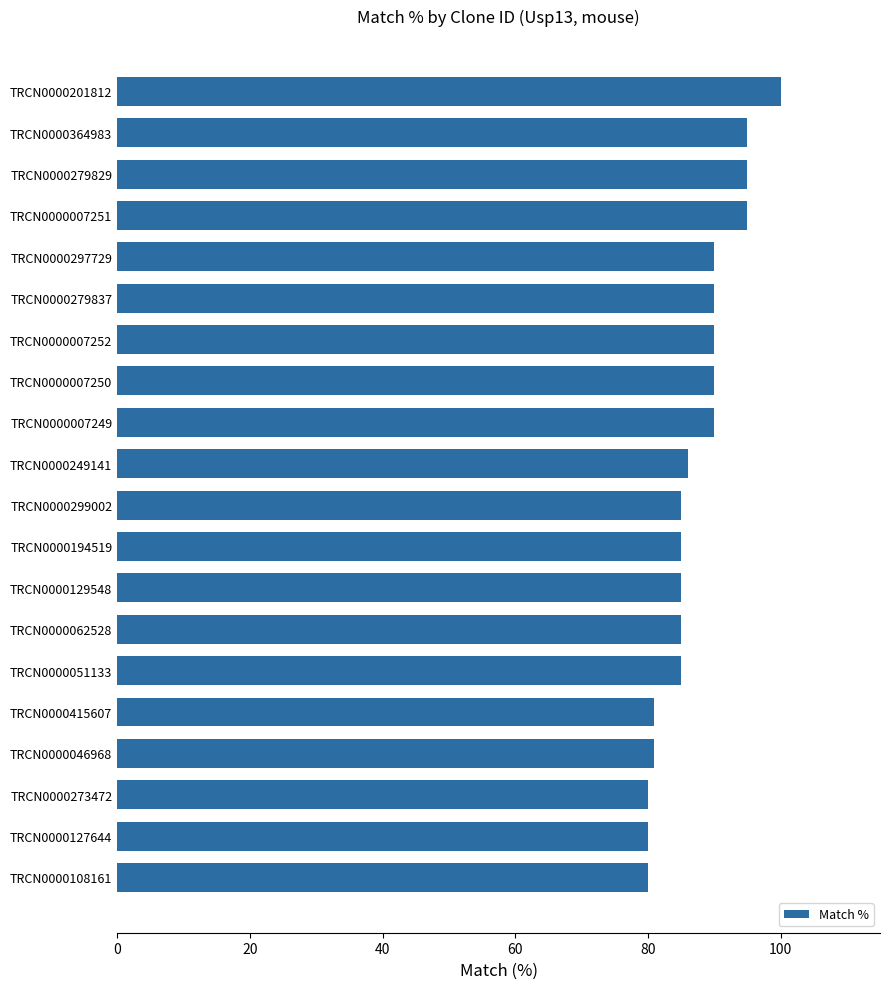

What is the difference between the maximum and minimum values?

20